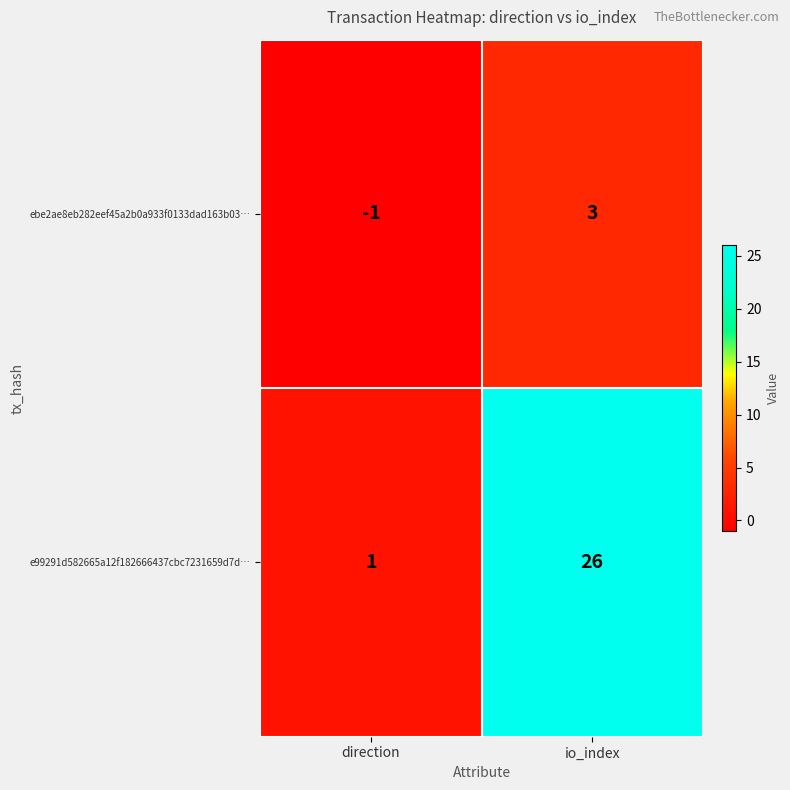

What is the difference between the e99291d582665a12f182666437cbc7231659d7d… values at io_index and direction?

25